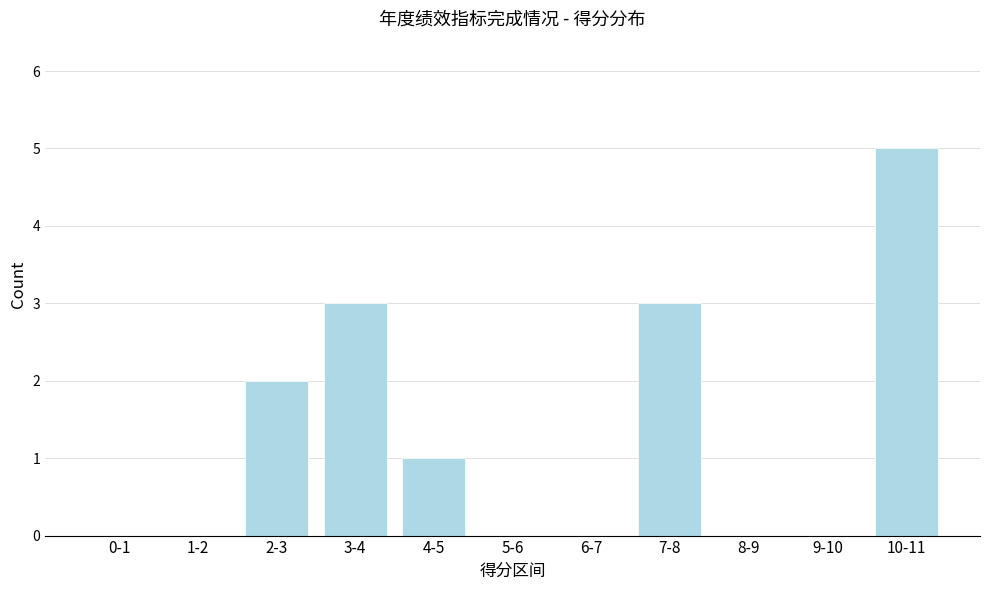

Reading left to right, extract all data points from this chart.

0-1=0	1-2=0	2-3=2	3-4=3	4-5=1	5-6=0	6-7=0	7-8=3	8-9=0	9-10=0	10-11=5